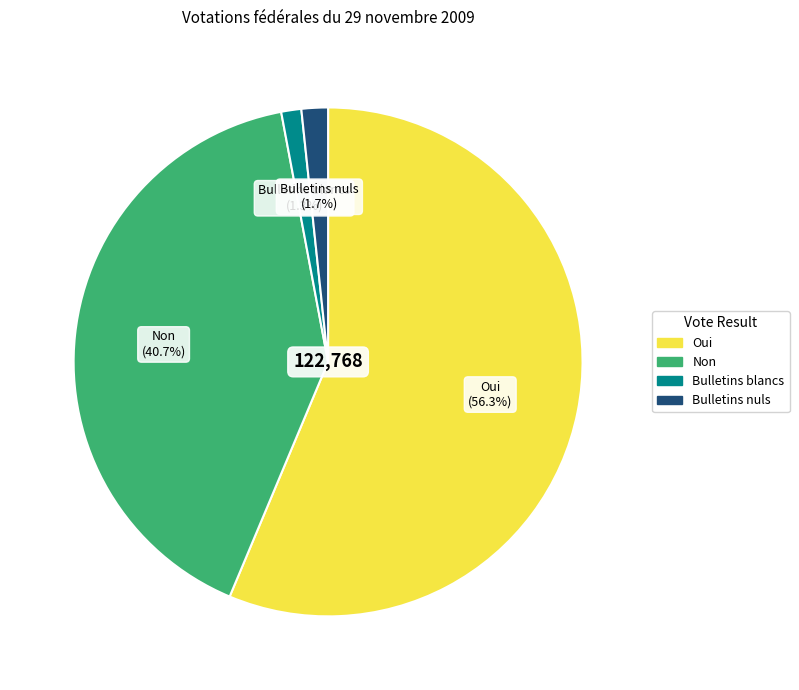

Which slice is the largest?

Oui